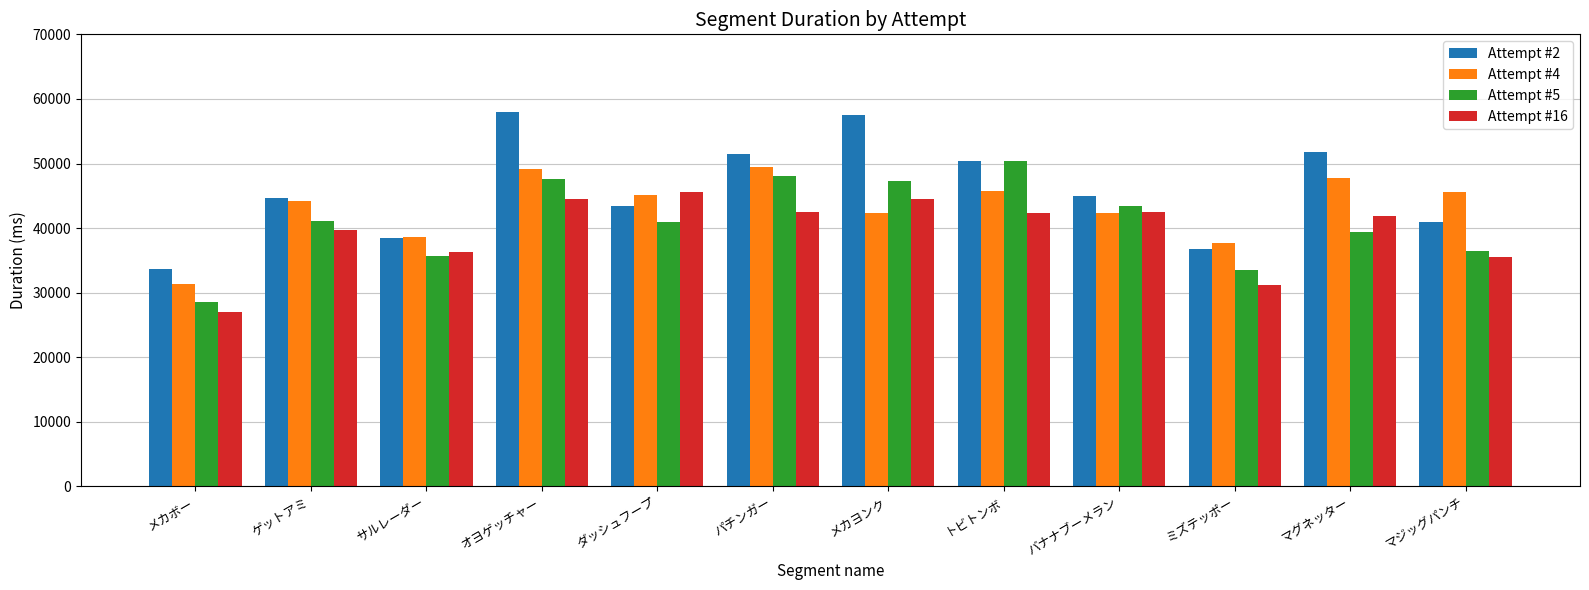

Read the Attempt #2 value at パチンガー.

51451